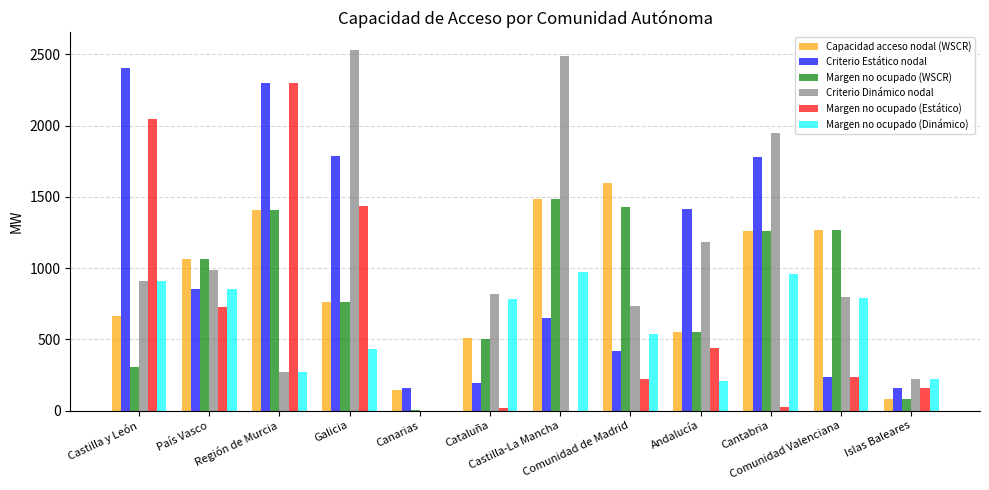

The value of Margen no ocupado (Estático) at Galicia is 2226.2. True or false?

False